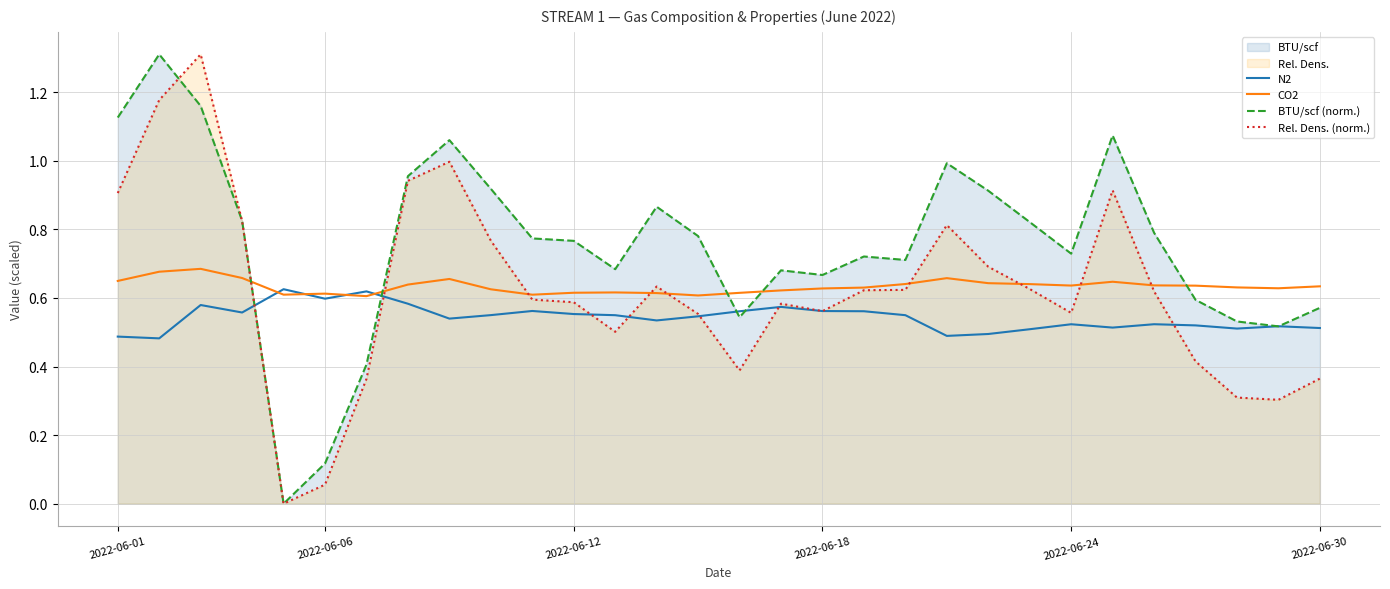

What position from the right is 28?

2